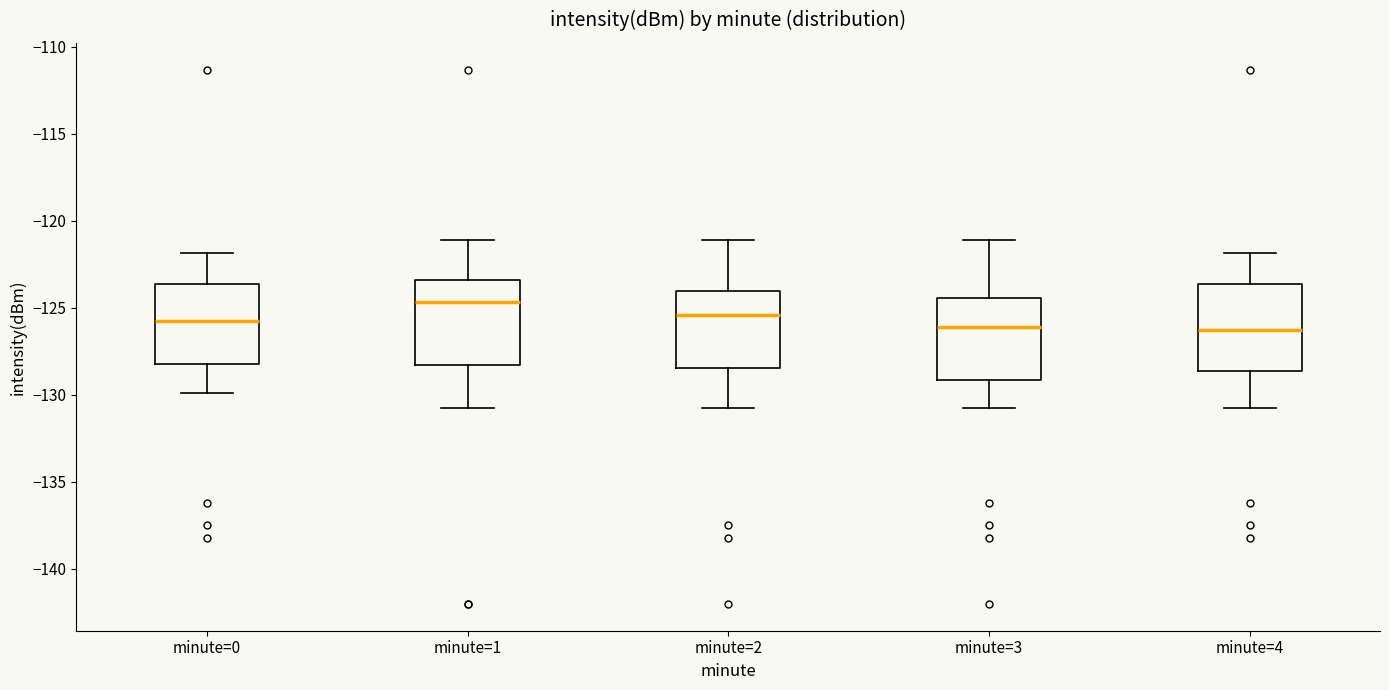

Reading left to right, read every box against the y-axis: the position of its median line, the range the box covers, and the ends of its whiskers. The values are not printed on the chart, so give them approximately, as read against the axis.

minute=0: median -126.0, box -128.5 to -123.5, whiskers -130.0 to -122.0
minute=1: median -124.5, box -128.5 to -123.5, whiskers -131.0 to -121.0
minute=2: median -125.5, box -128.5 to -124.0, whiskers -131.0 to -121.0
minute=3: median -126.0, box -129.0 to -124.5, whiskers -131.0 to -121.0
minute=4: median -126.5, box -128.5 to -123.5, whiskers -131.0 to -122.0